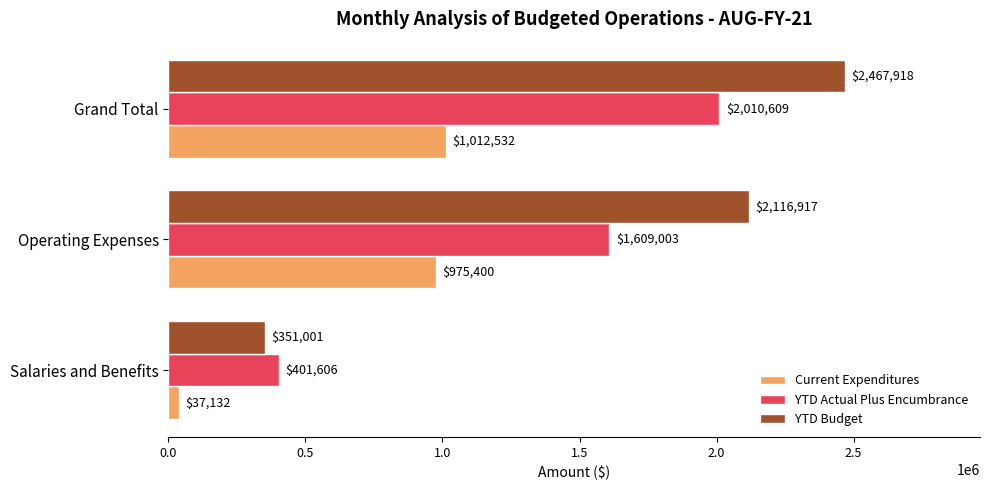

What is the difference between the maximum and minimum values in the YTD Budget series?

2116916.6